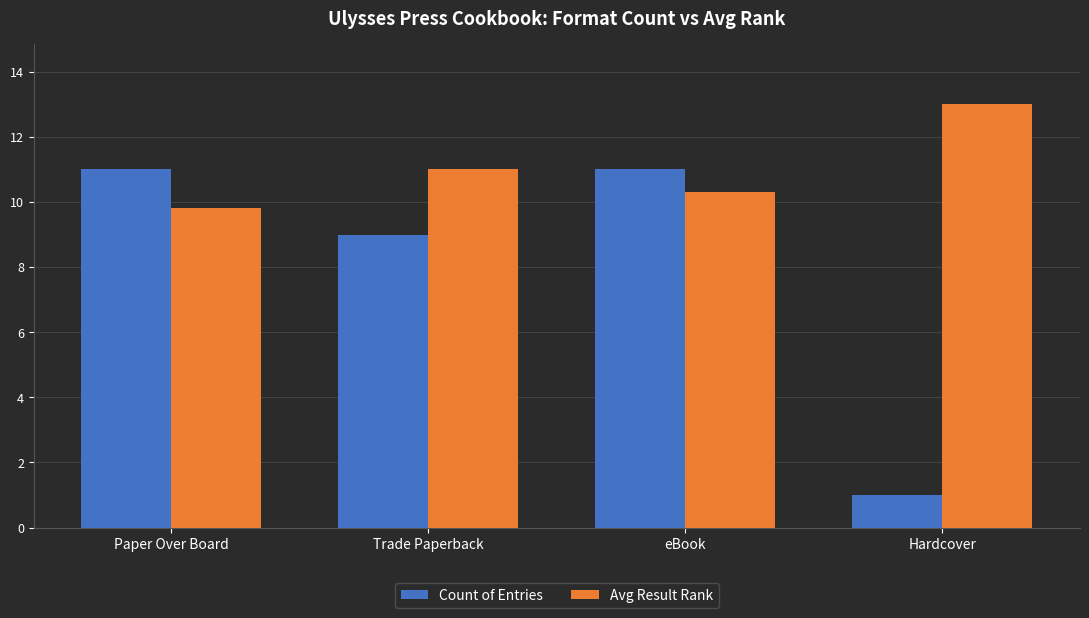

What is the difference between the second highest and second lowest values in the Count of Entries series?

2.0